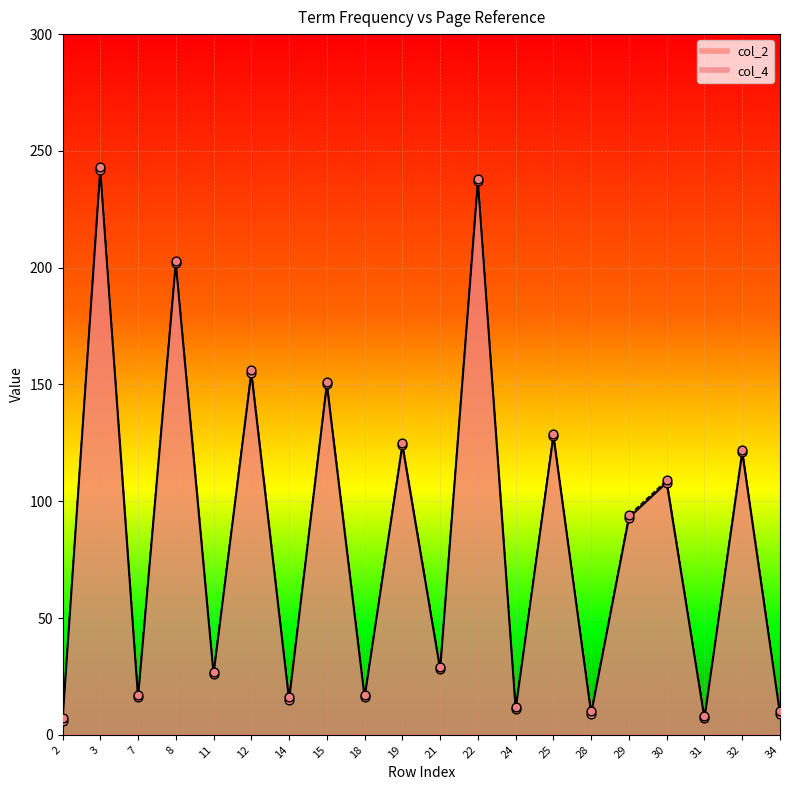

At how many categories does at least one series exceed 161?

3